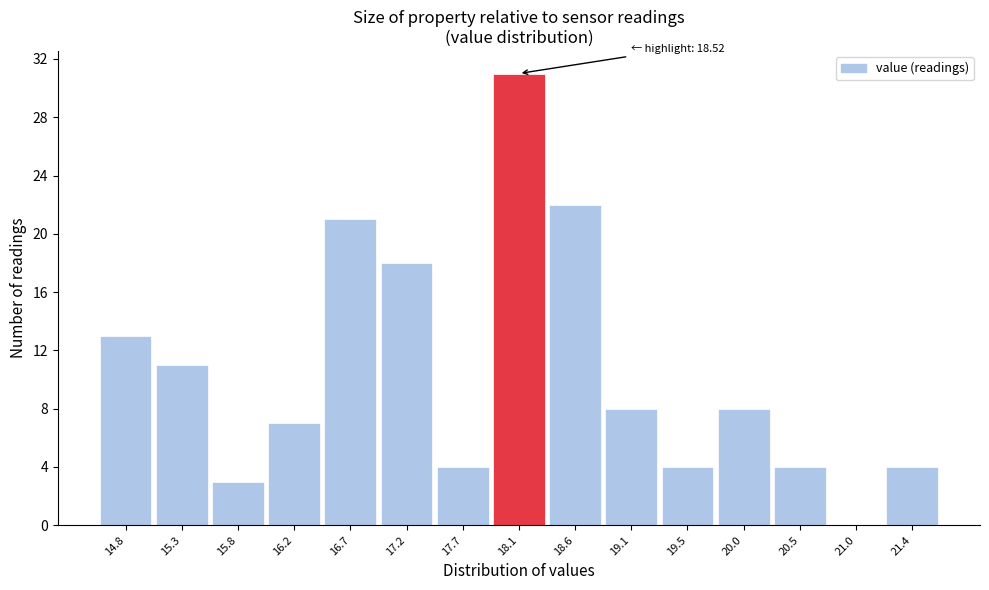

Reading left to right, what are all the values shown in this chart?

14.8=13	15.3=11	15.8=3	16.2=7	16.7=21	17.2=18	17.7=4	18.1=31	18.6=22	19.1=8	19.5=4	20.0=8	20.5=4	21.0=0	21.4=4